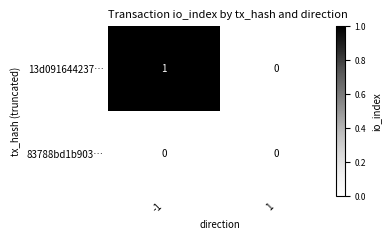

Between -1 and 1, which series saw the biggest shift?

13d091644237…